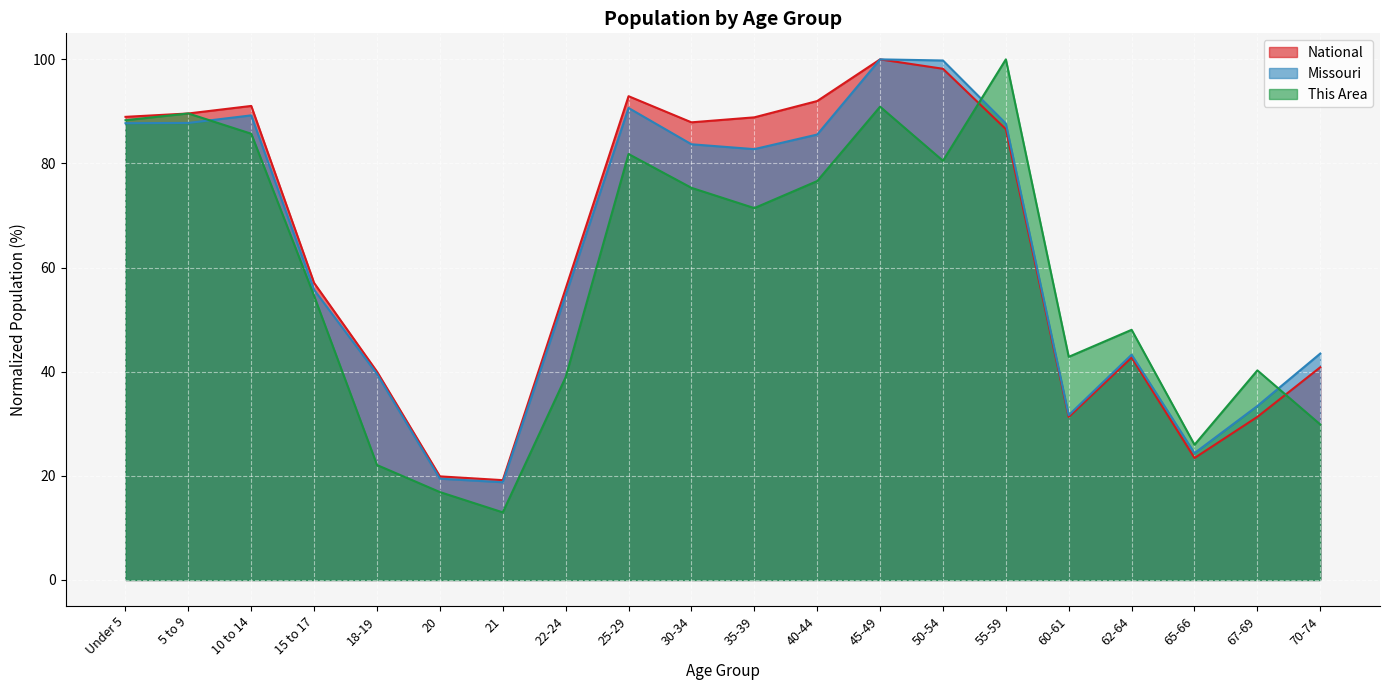

What is the smallest value displayed?

13.0